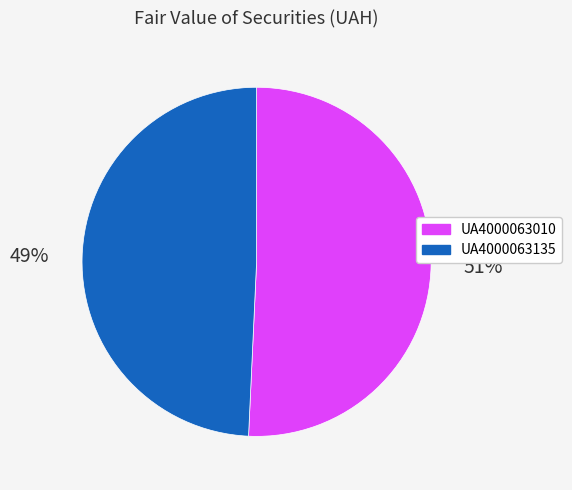

Is it true that UA4000063010 is 51% of the pie?

True